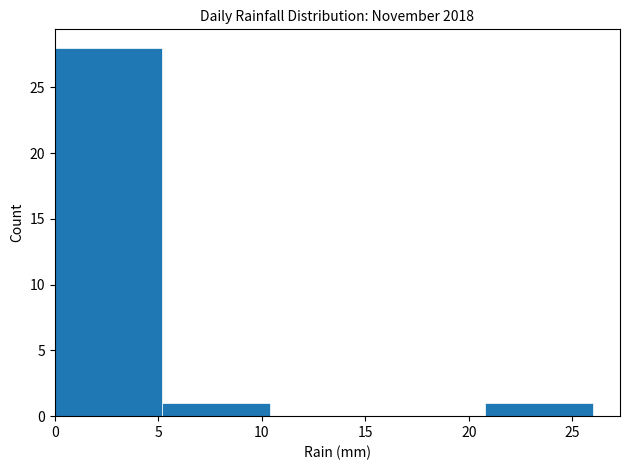

Reading left to right, list every bar in this chart as the range it spans on the x-axis followed by its height. Neither the bar edges nor the heights are printed on the chart, so give them approximately, as read against the axes.

0.0 to 5.2: 28
5.2 to 10.4: 1
10.4 to 15.6: 0
15.6 to 20.8: 0
20.8 to 26.0: 1